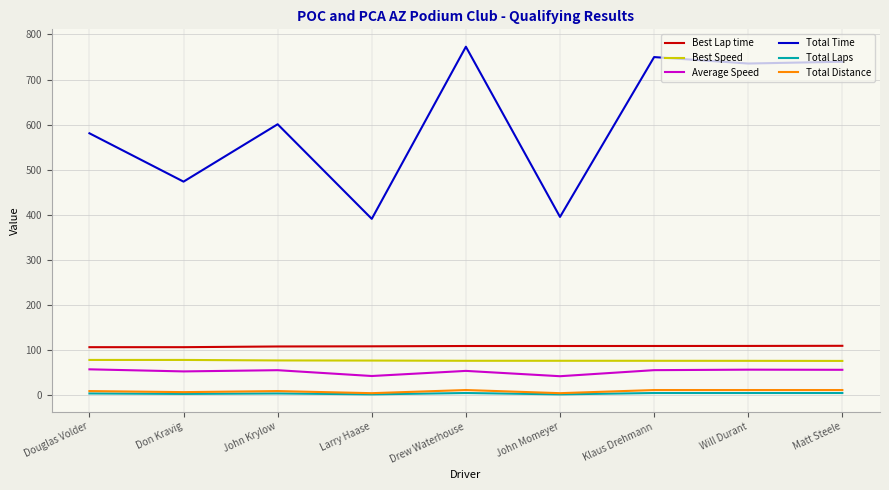

True or false: Average Speed and Best Lap time cross at least once.

False